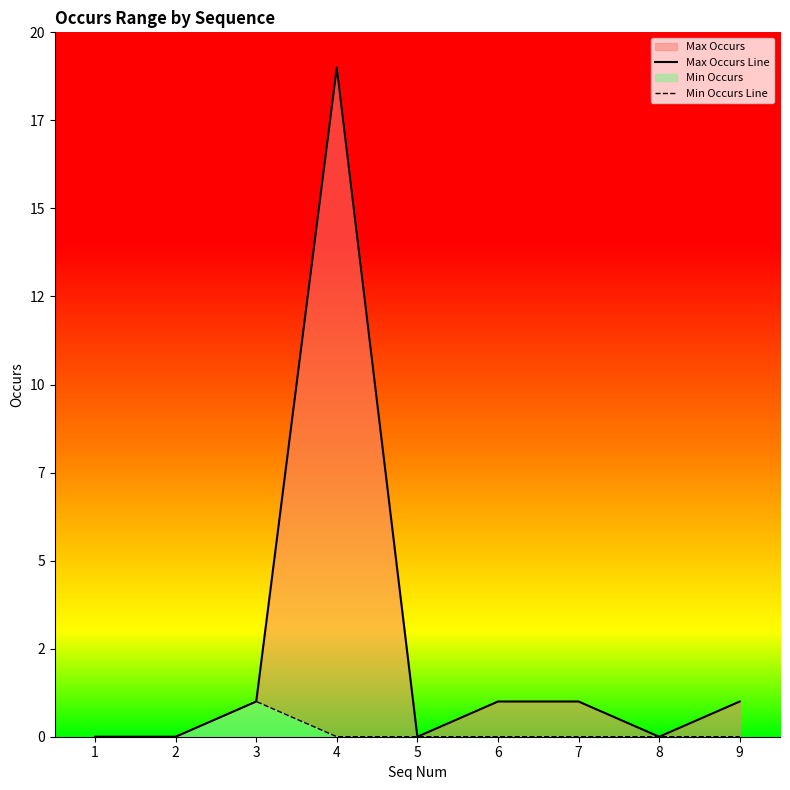

The Max Occurs Line series shows 0 at 3. True or false?

False